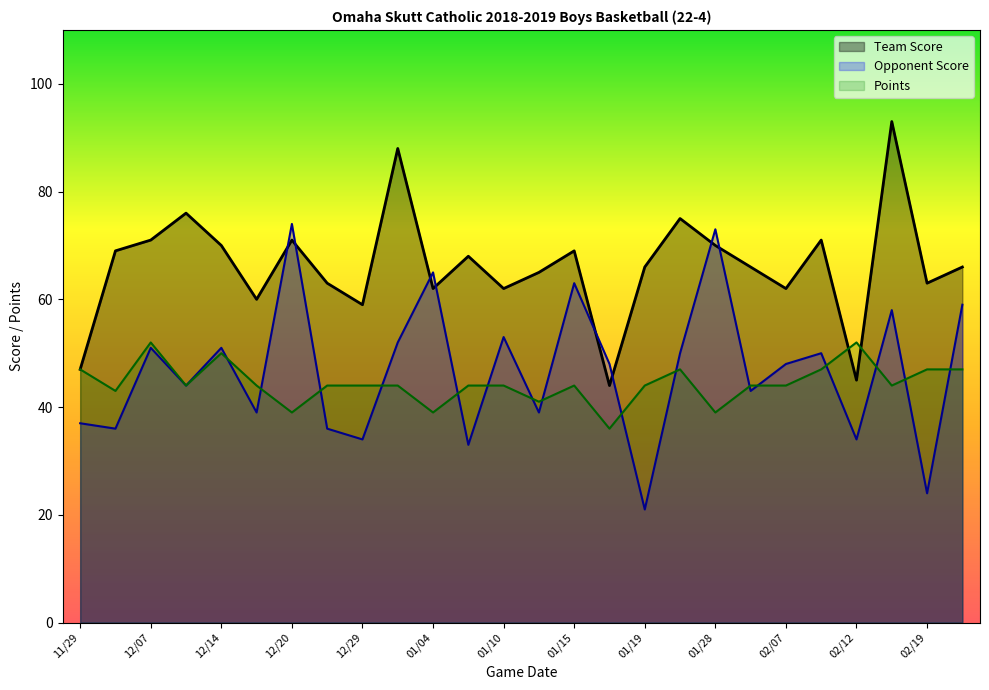

Which series has the largest range (max minus min)?

Opponent Score